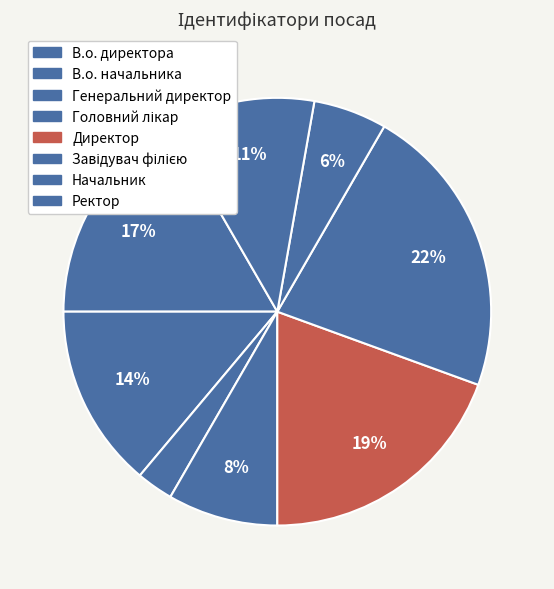

Count the number of slices in the pie.

8